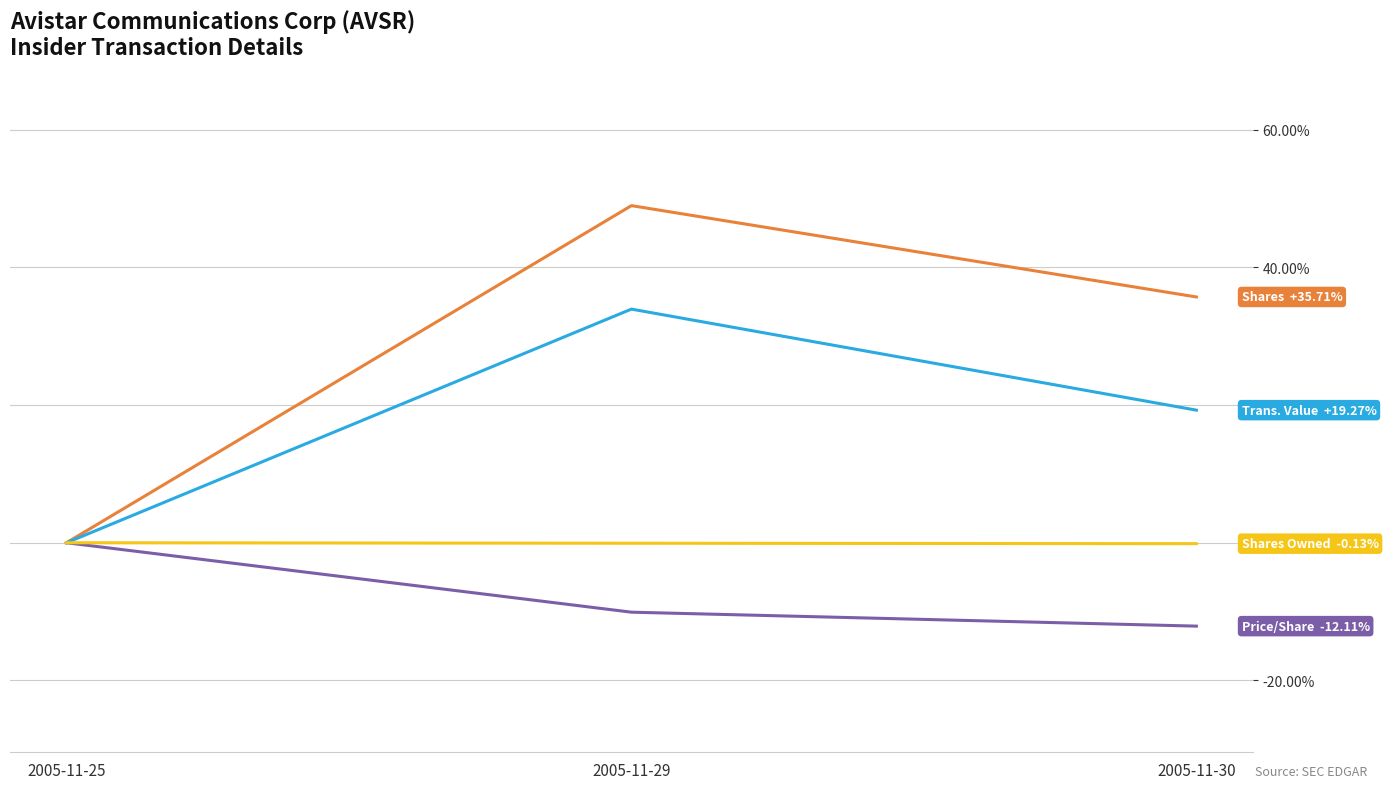

Which label corresponds to the smallest value in the chart?

2005-11-30